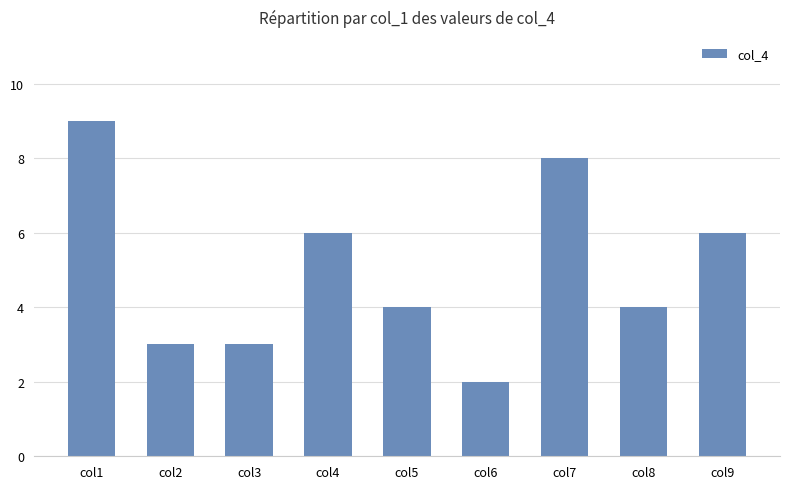

Reading right to left, what are all the values shown in this chart?

6	4	8	2	4	6	3	3	9